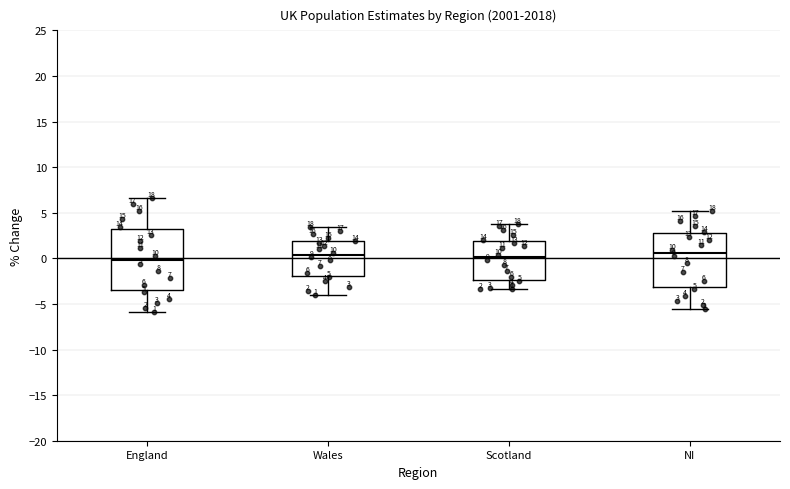

Which box is the tallest, from its lower edge to its upper edge?

England